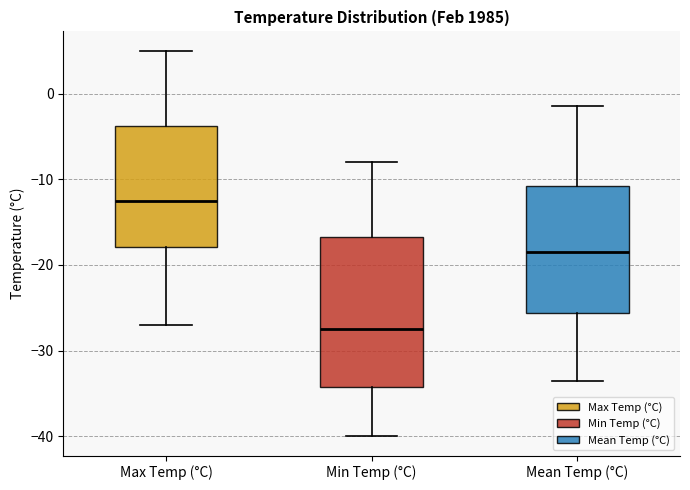

Where does the median line of the box for Mean Temp (°C) sit on the y-axis? The values are not printed on the chart, so give them approximately, as read against the axis.

-18